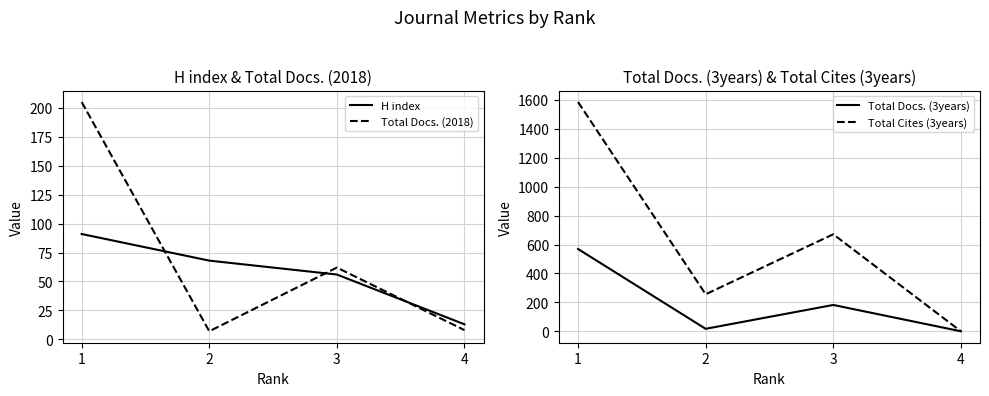

Is the value of Total Cites (3years) at 2 greater than the value of Total Docs. (3years) at 2?

Yes